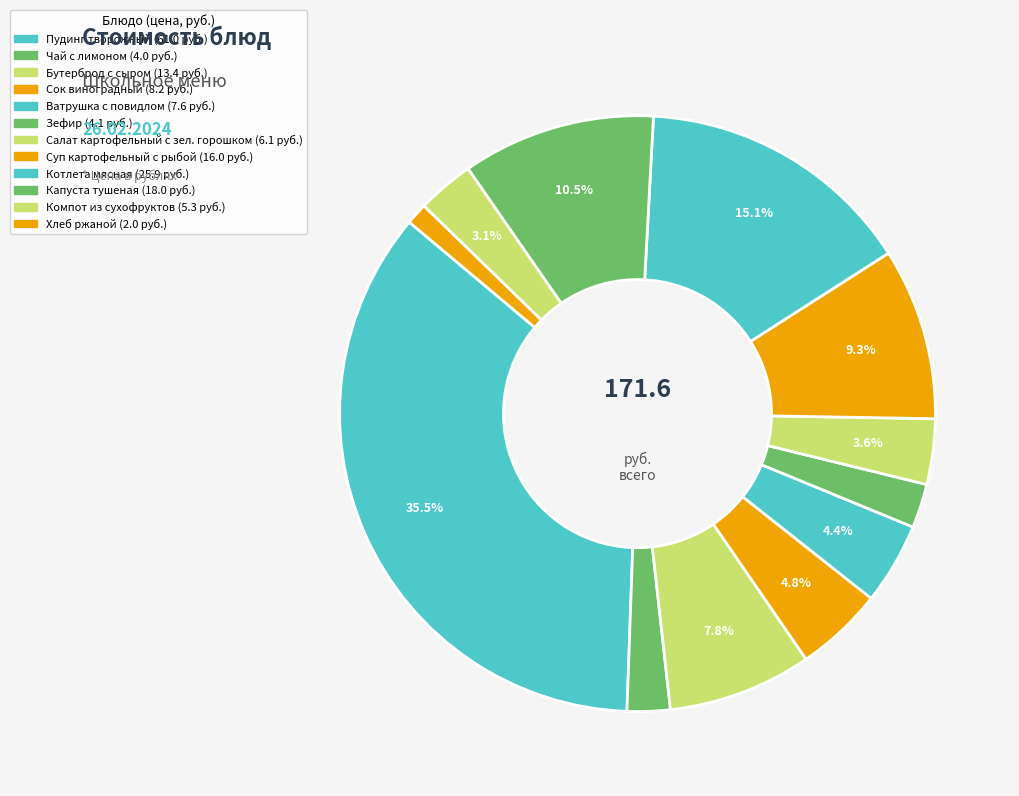

Which category has the biggest portion of the pie?

Пудинг творожный